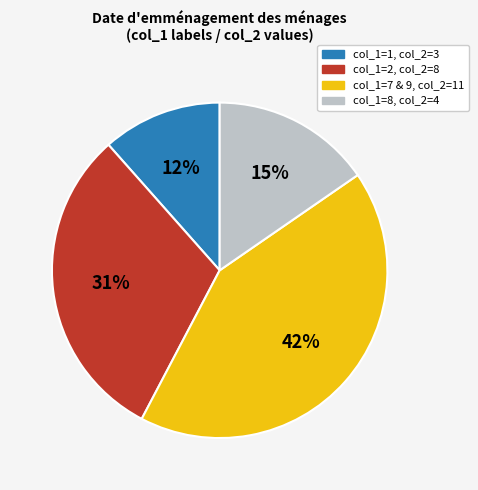

To the nearest percent, what is the average slice percentage?

25%